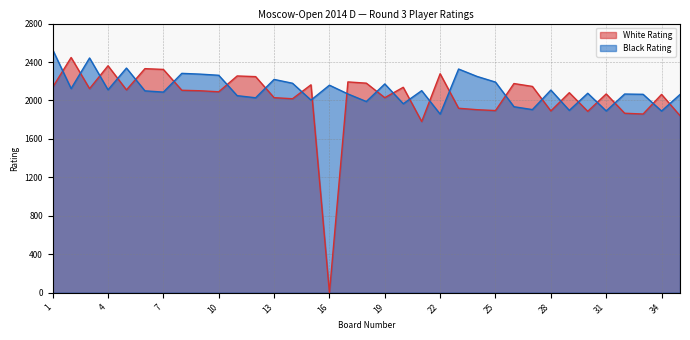

Which series ends up on top after the final intersection of White Rating and Black Rating?

Black Rating